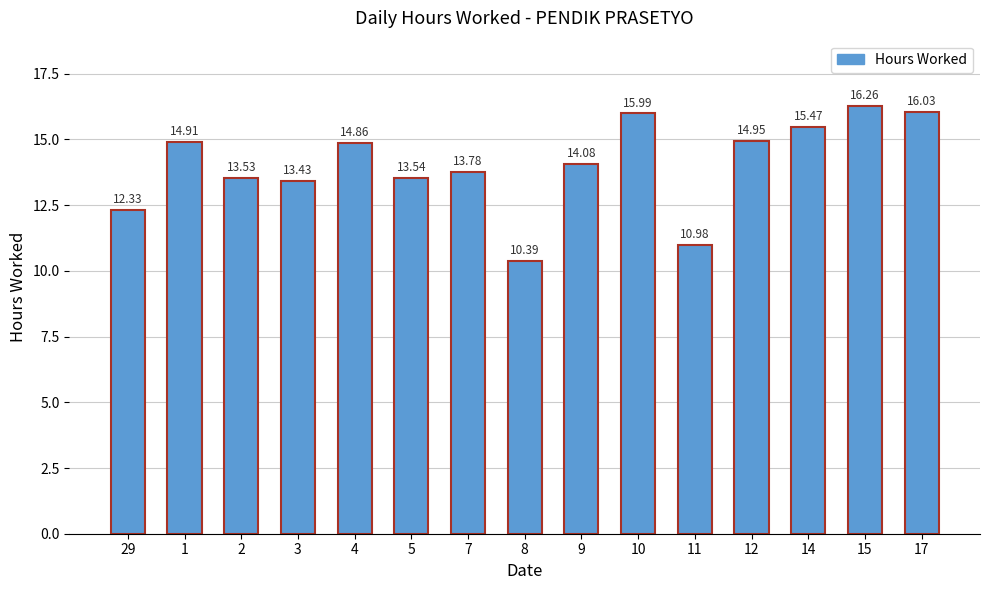

Is it true that the value at 1 is 6.0?

False